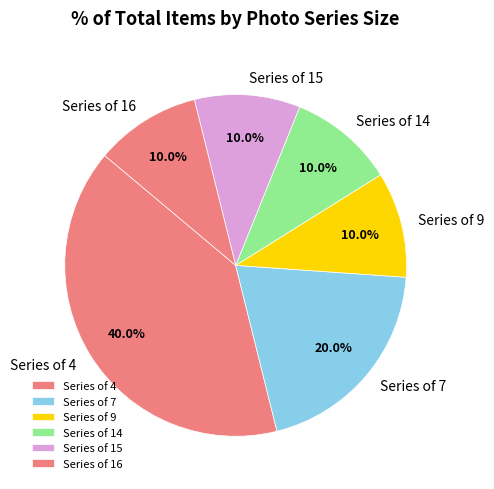

Approximately how many times larger is the value at Series of 7 compared to Series of 4?

0.5